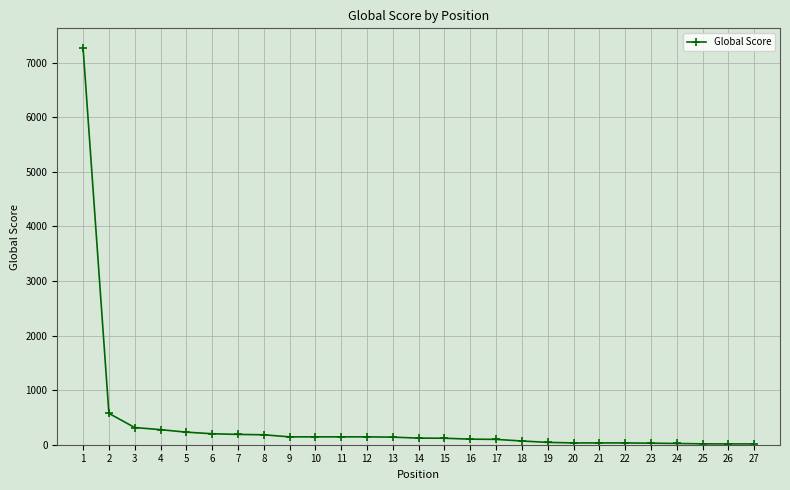

What is the difference between the maximum and minimum values?

7249